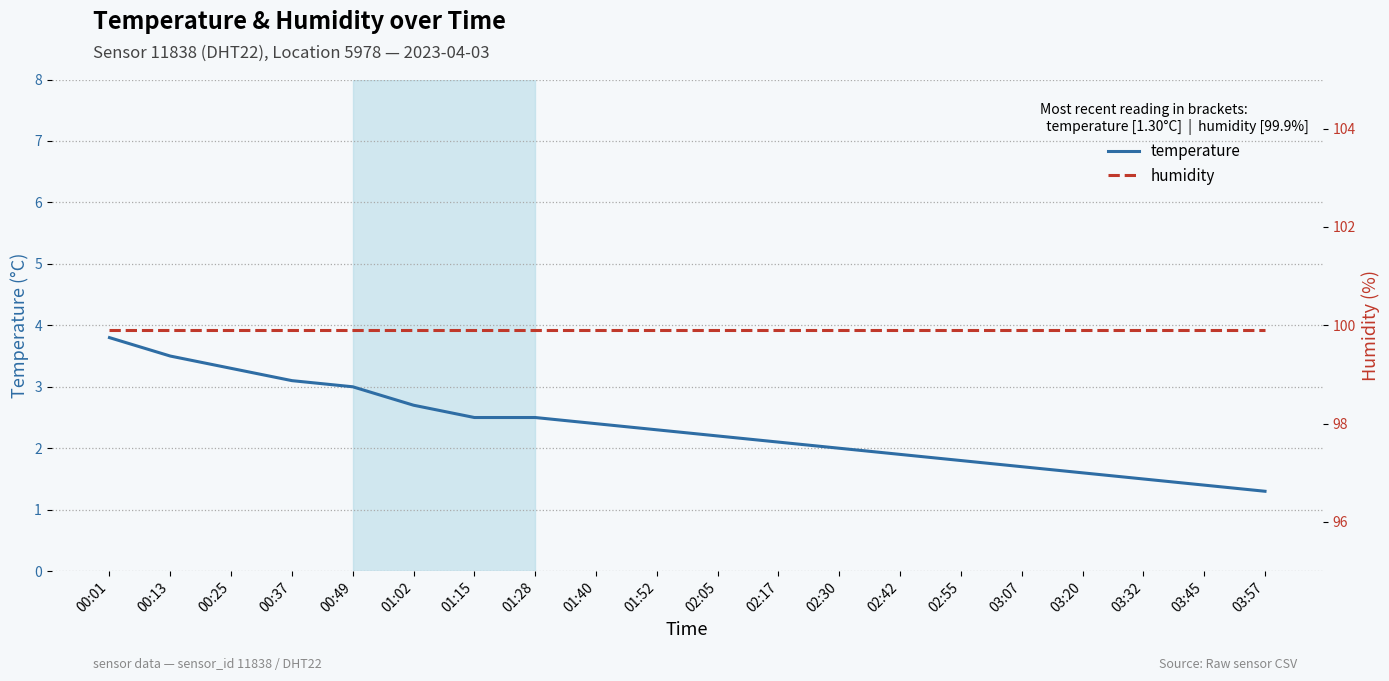

What is the label of the 13th point from the right?

01:28